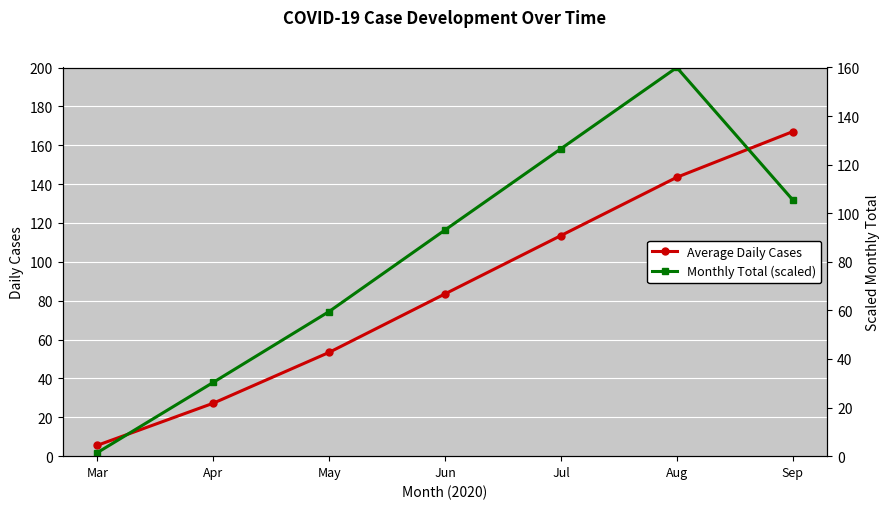

Which category has the lowest value in the Average Daily Cases series?

Mar